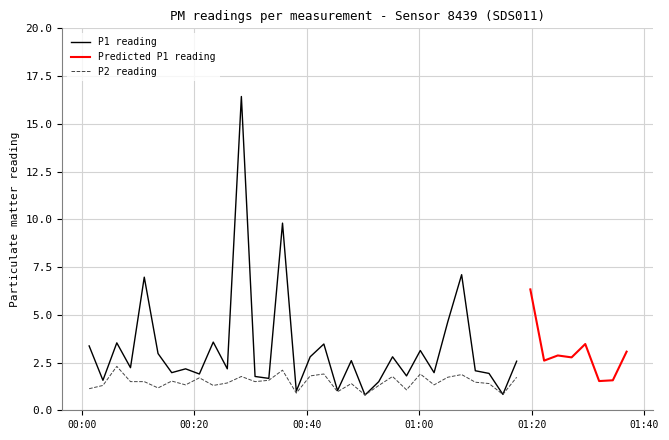

What is the sum of all P2 values?

59.1